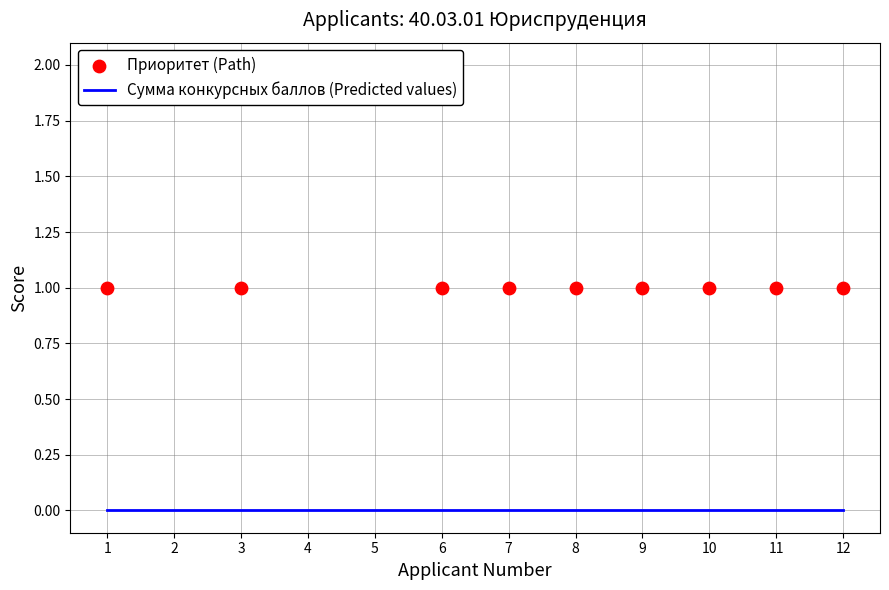

Which series has the largest total across all categories?

Приоритет (Path)